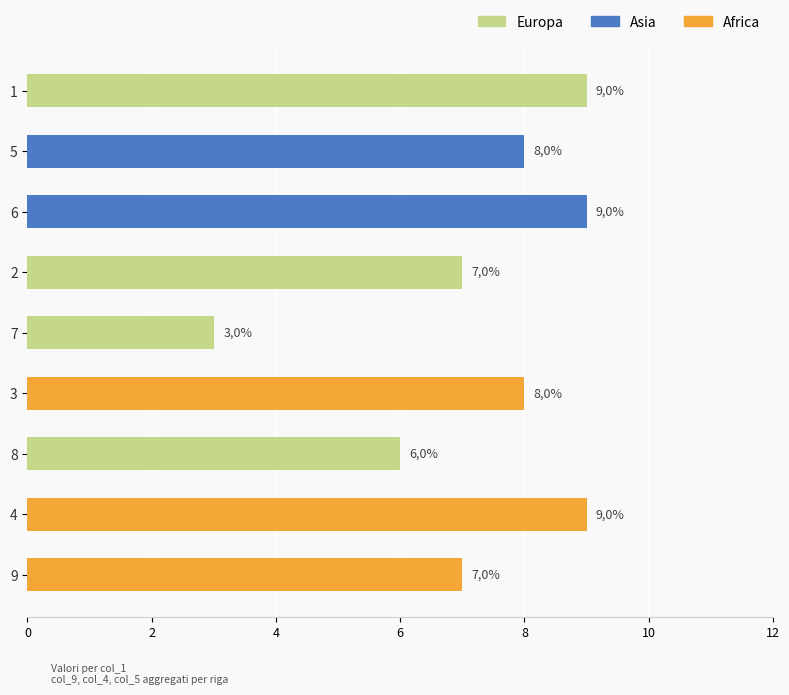

How many bars are there in total?

9